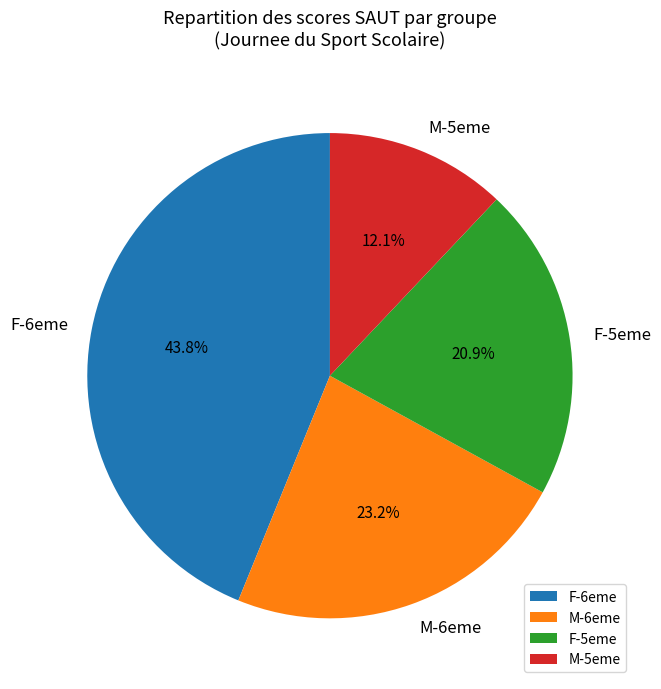

Is there any slice that represents more than half of the pie?

No